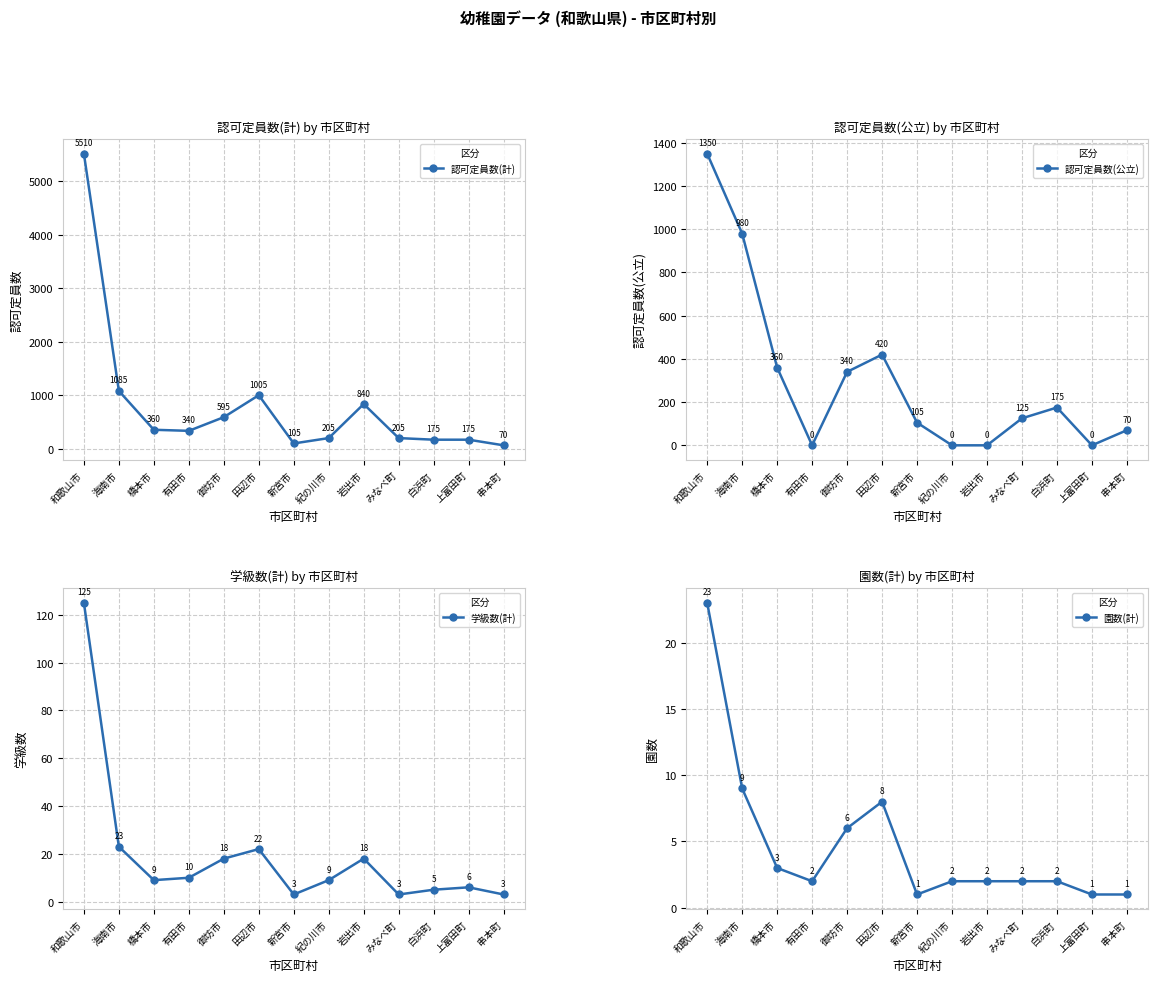

How many values in the 認可定員数(公立) series are below 125?

6